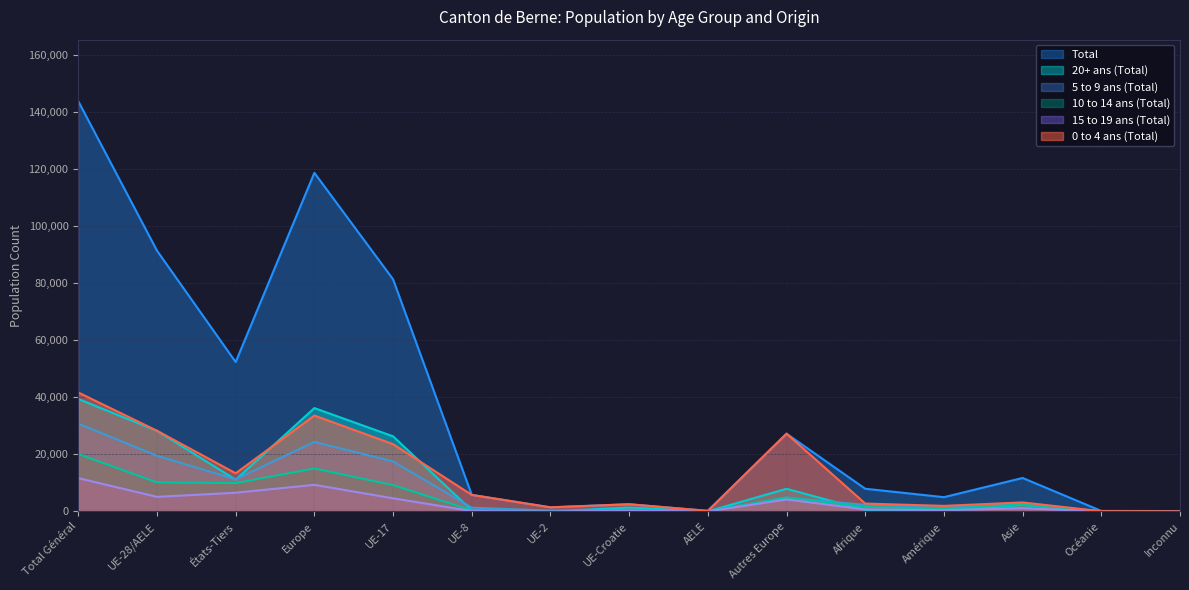

Is it true that 10 to 14 ans (Total) equals 72 at AELE?

False